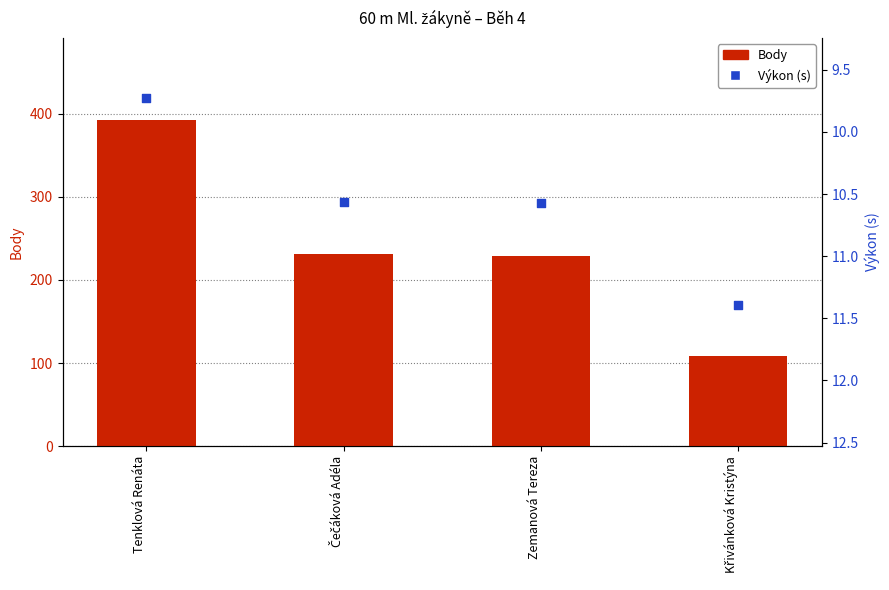

Which series has the largest total across all categories?

Body